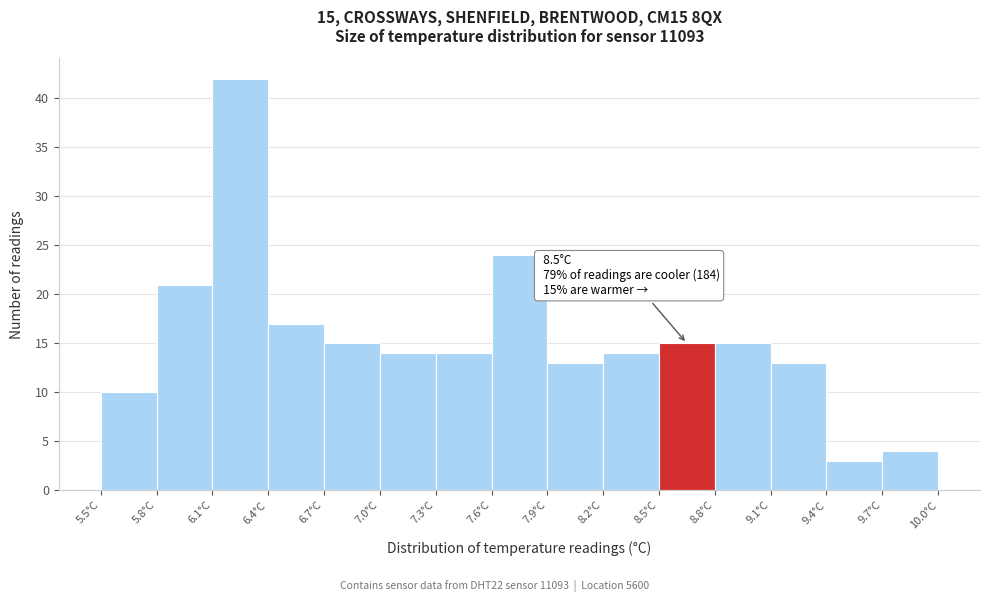

Which range on the x-axis has the tallest bar?

6.1 to 6.4